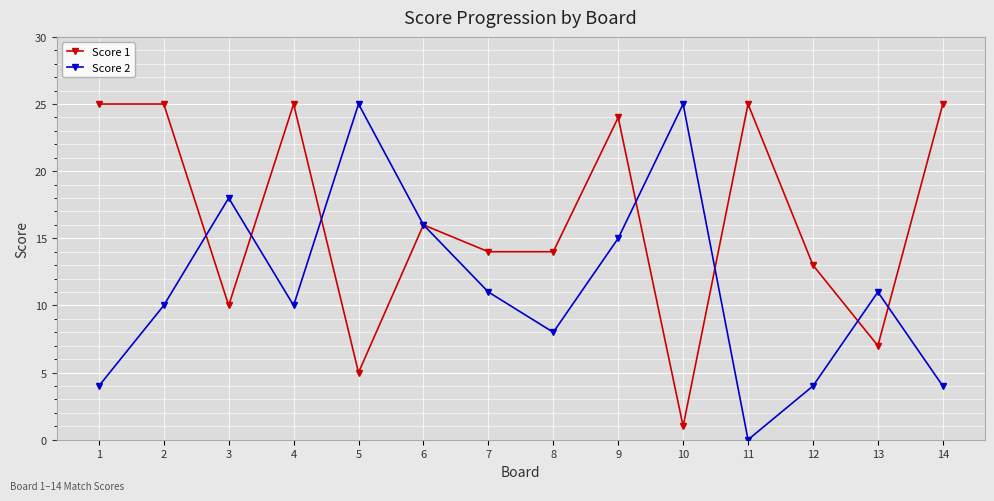

What is the difference between the maximum and minimum values in the Score 1 series?

24